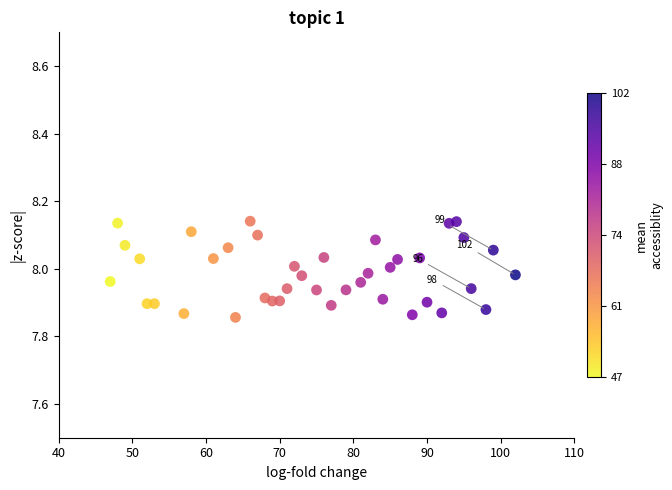

What is the range of Y values (max minus min)?

0.3